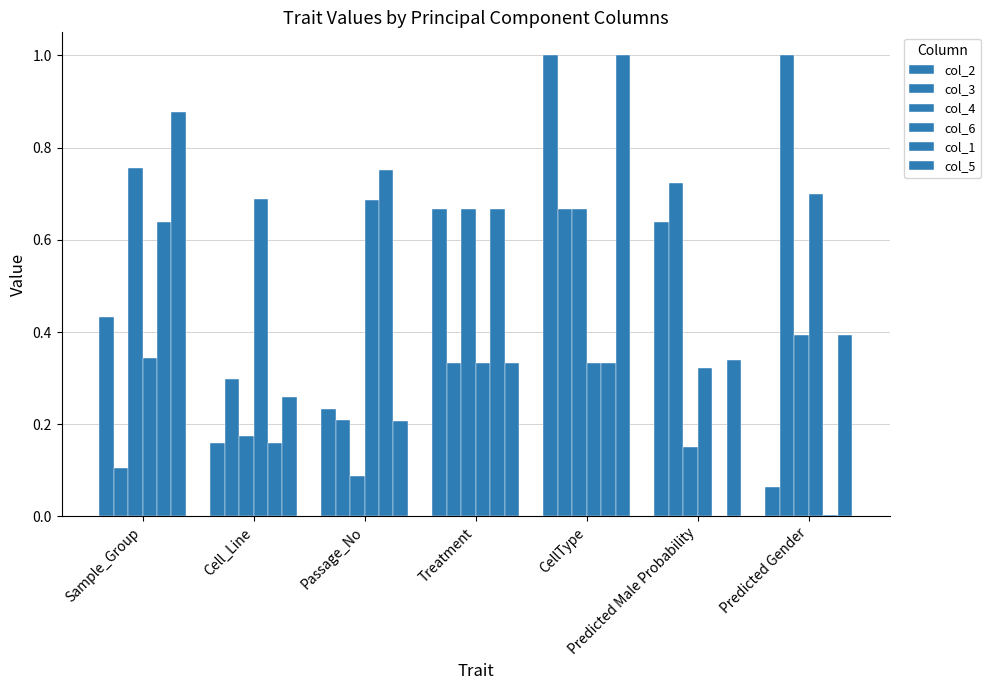

How many groups of bars are there?

7